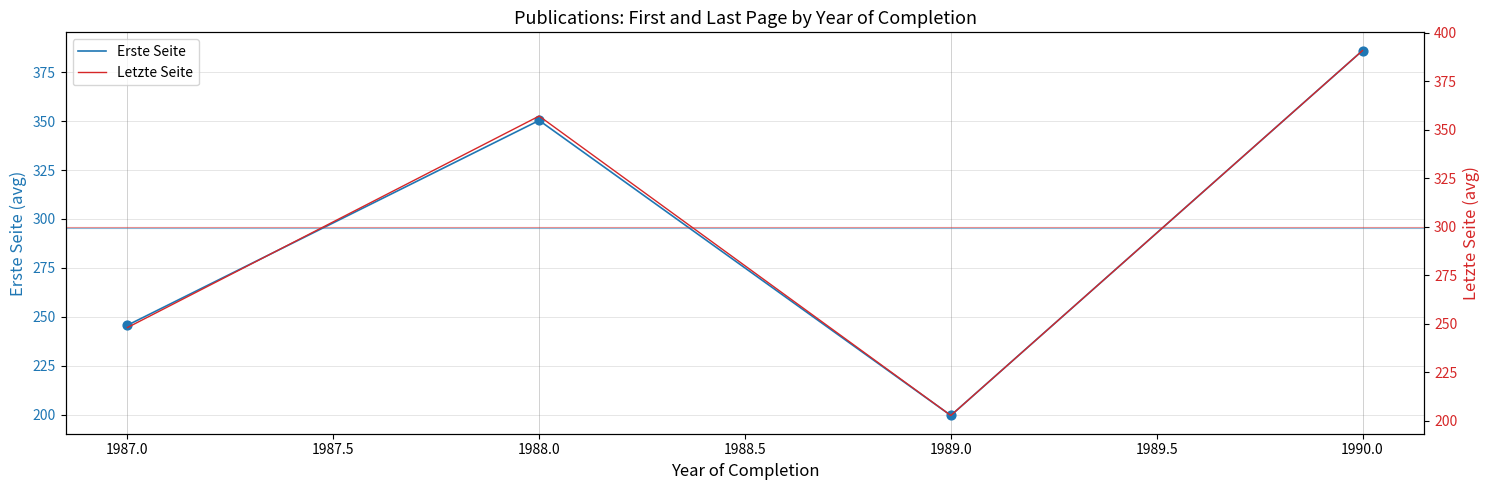

Is it true that Erste Seite equals 288.3 at 1989.0?

False